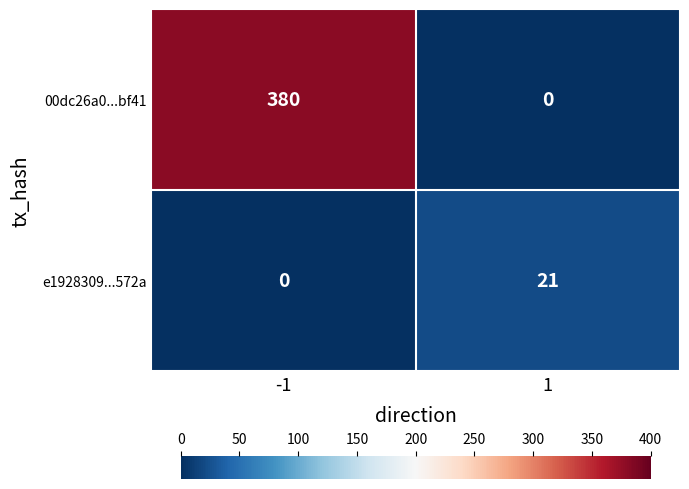

How many data points in e1928309...572a are less than 21?

1